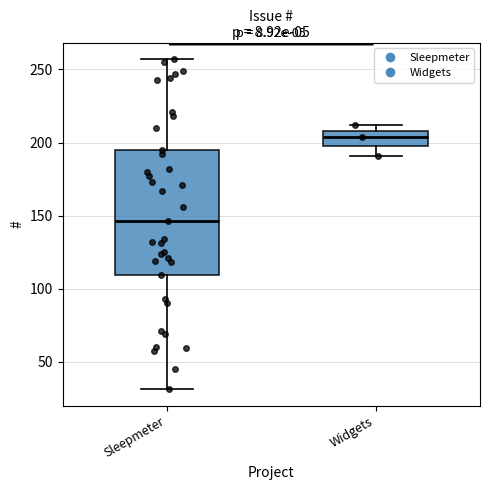

Reading left to right, read every box against the y-axis: the position of its median line, the range the box covers, and the ends of its whiskers. The values are not printed on the chart, so give them approximately, as read against the axis.

Sleepmeter: median 145, box 110 to 195, whiskers 30 to 255
Widgets: median 205, box 200 to 210, whiskers 190 to 210 (just above the box's upper edge)